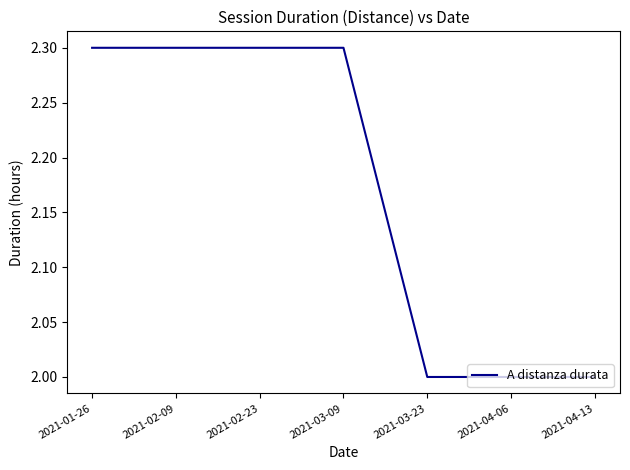

Approximately how many times larger is the value at 2021-04-13 compared to 2021-03-23?

1.0